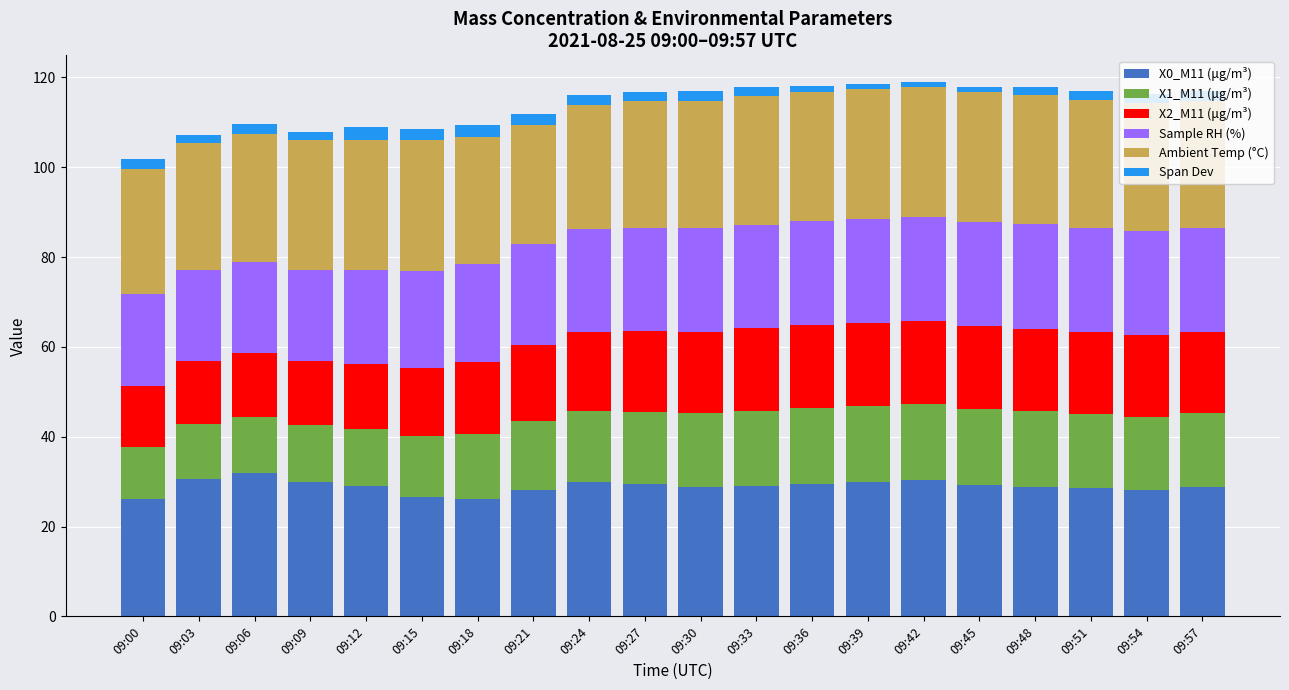

What is the total value across all series at 09:21?

111.8